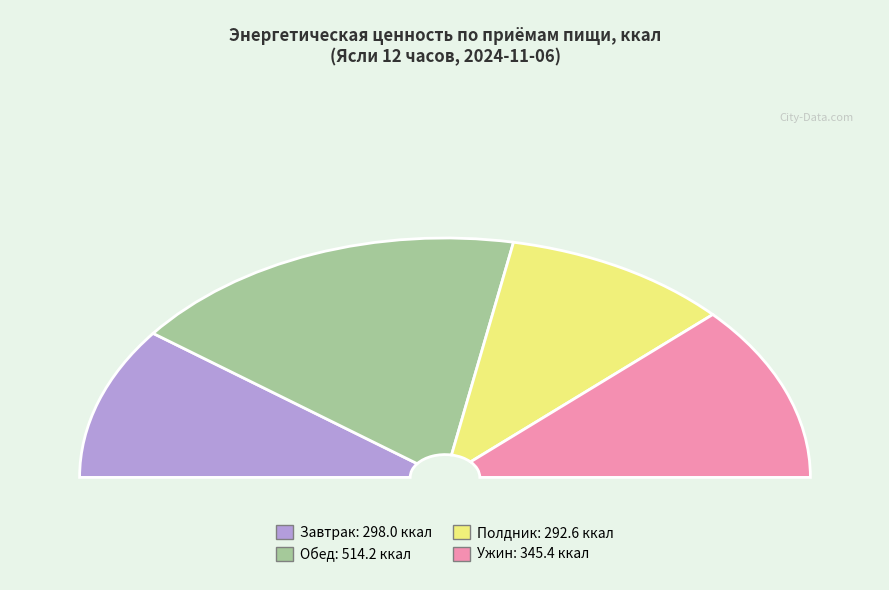

Which category has the smallest portion of the pie?

Полдник